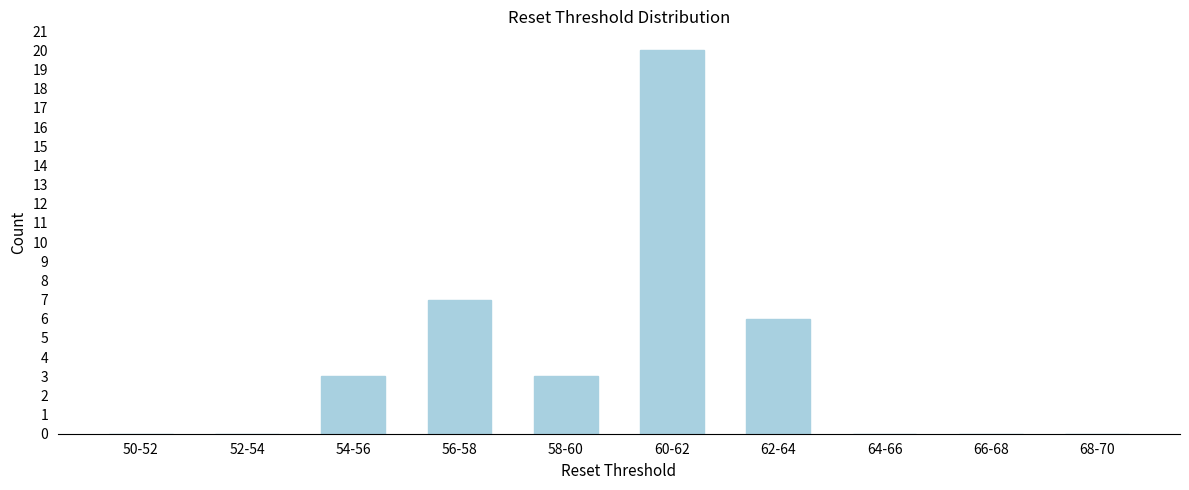

Reading left to right, transcribe all the data shown in this chart.

50-52=0	52-54=0	54-56=3	56-58=7	58-60=3	60-62=20	62-64=6	64-66=0	66-68=0	68-70=0